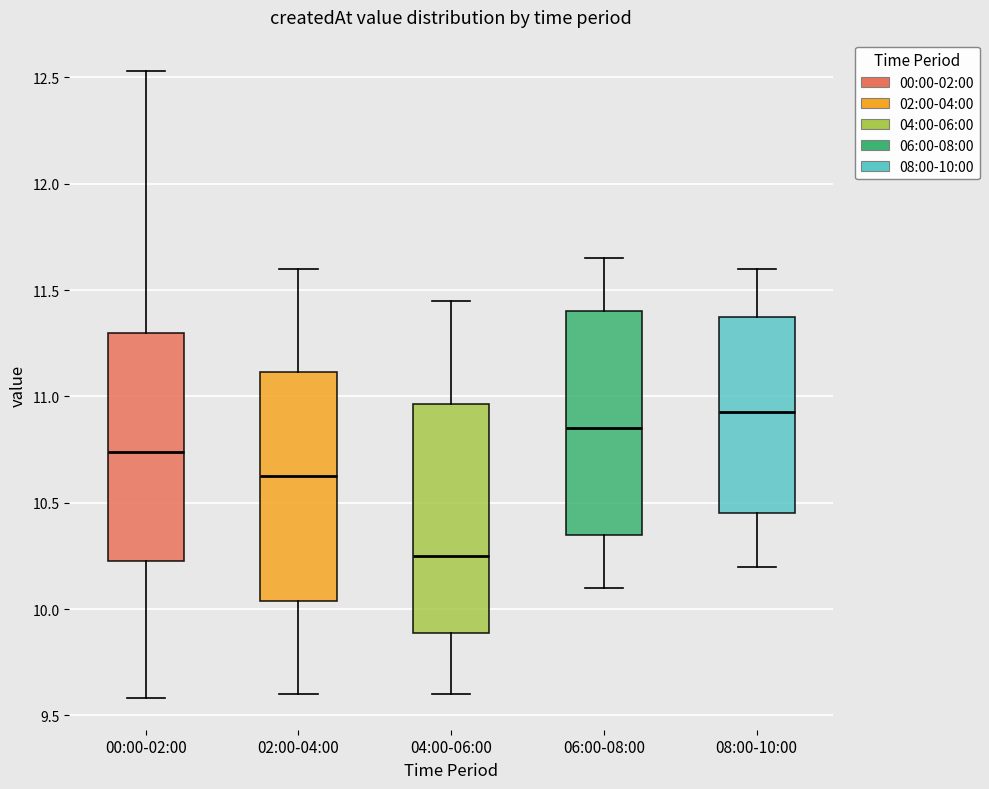

Reading left to right, transcribe this box plot: for each box, give where its median line is, the range the box spans, and where its two whiskers end, as read against the y-axis. The values are not printed on the chart, so give them approximately, as read against the axis.

00:00-02:00: median 10.75, box 10.25 to 11.30, whiskers 9.60 to 12.55
02:00-04:00: median 10.65, box 10.05 to 11.10, whiskers 9.60 to 11.60
04:00-06:00: median 10.25, box 9.90 to 10.95, whiskers 9.60 to 11.45
06:00-08:00: median 10.85, box 10.35 to 11.40, whiskers 10.10 to 11.65
08:00-10:00: median 10.95, box 10.45 to 11.40, whiskers 10.20 to 11.60